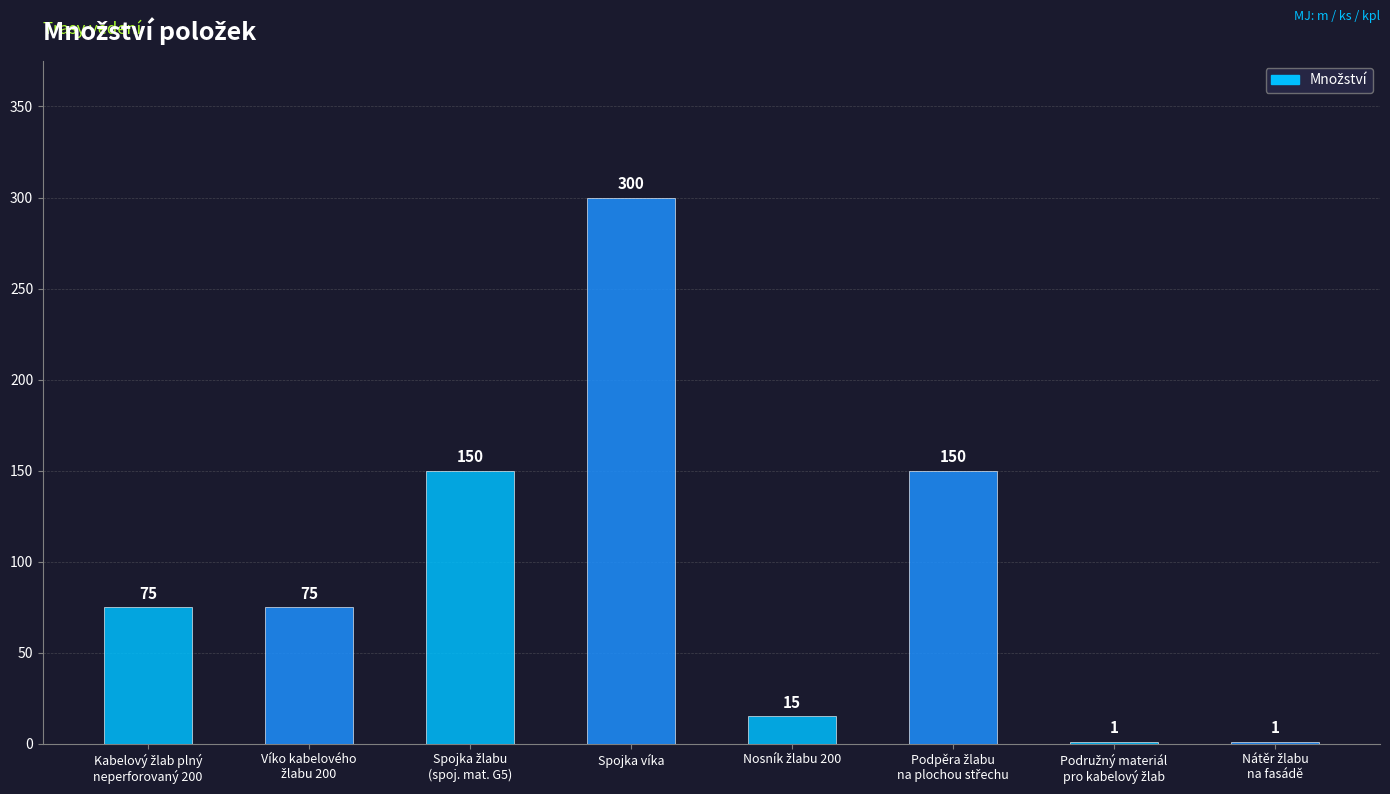

What is the maximum value shown in the chart?

300